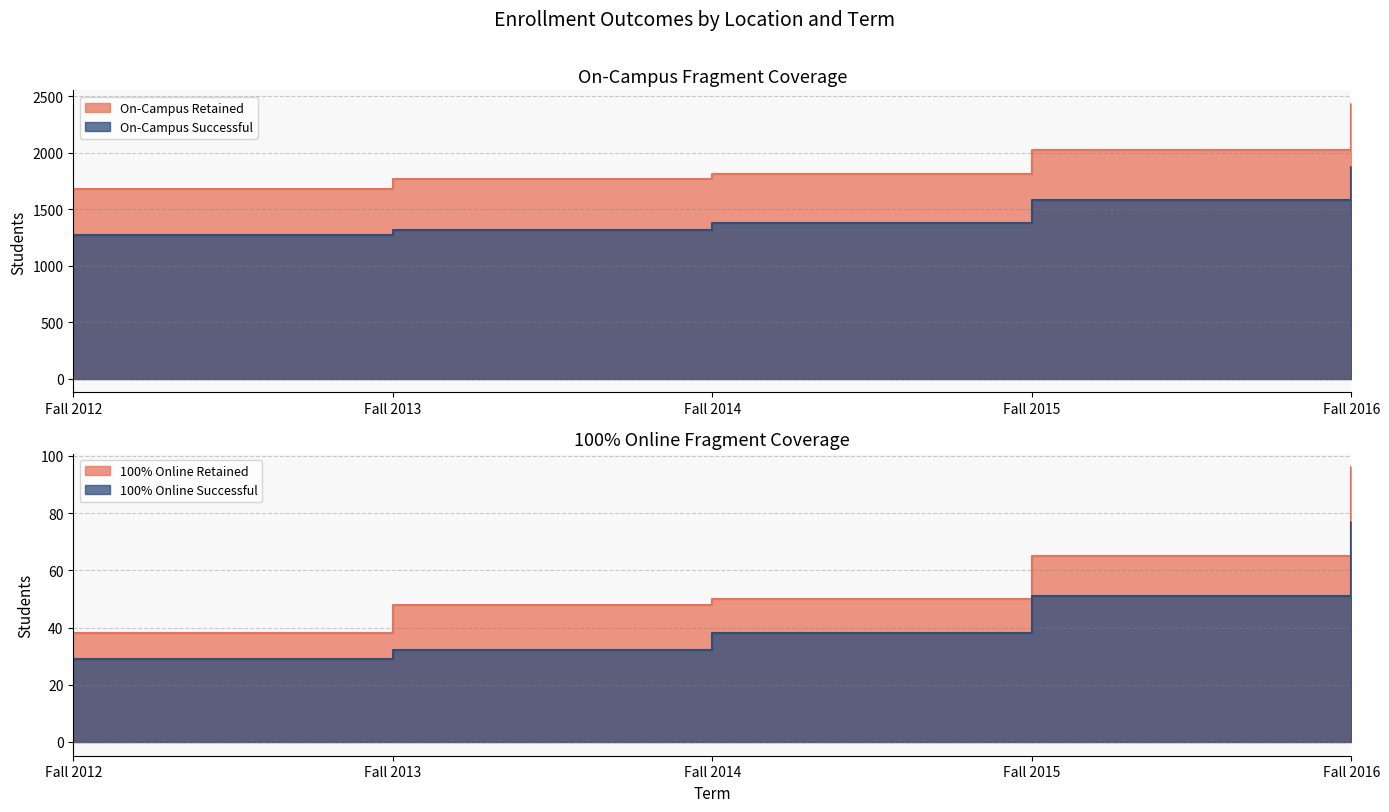

Where does the On-Campus Successful series first go above 1381?

Fall 2015